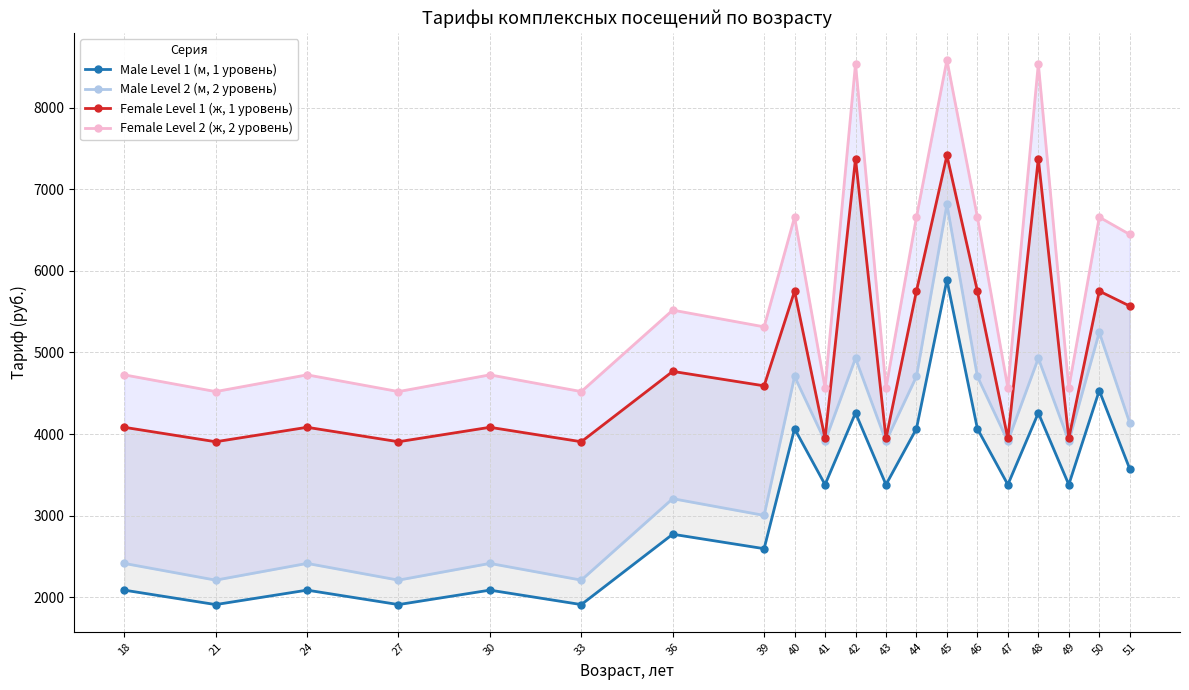

True or false: Male Level 1 (м, 1 уровень) and Female Level 1 (ж, 1 уровень) intersect in this chart.

False